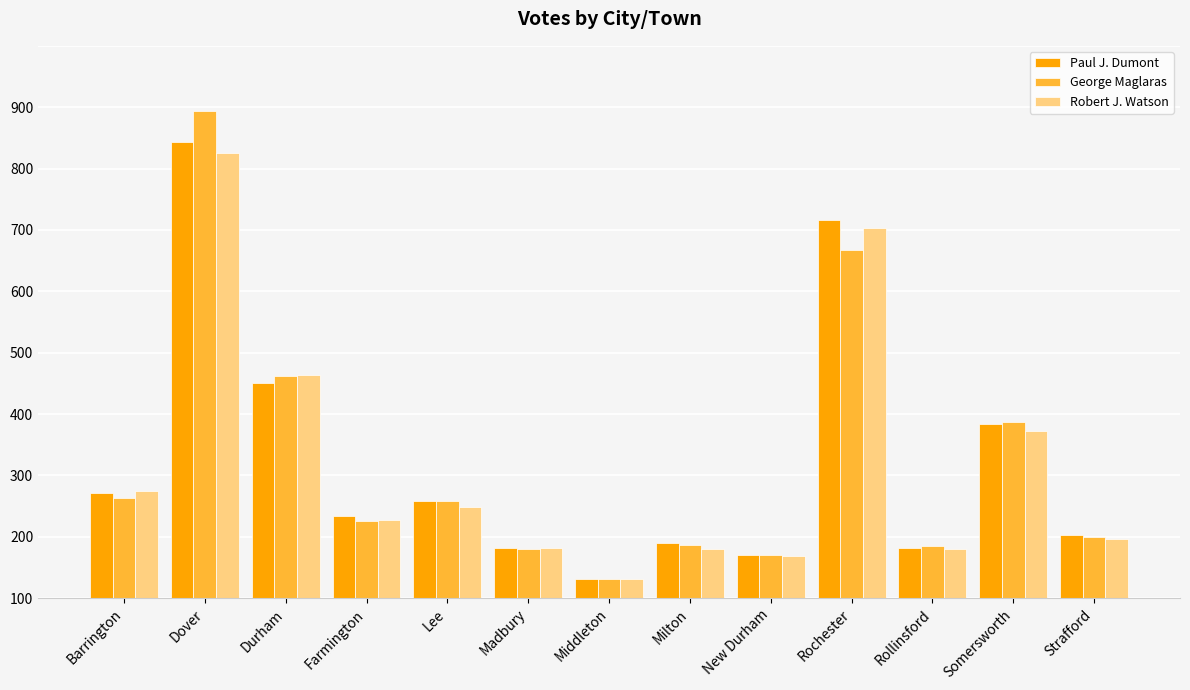

What is the maximum value for George Maglaras?

794